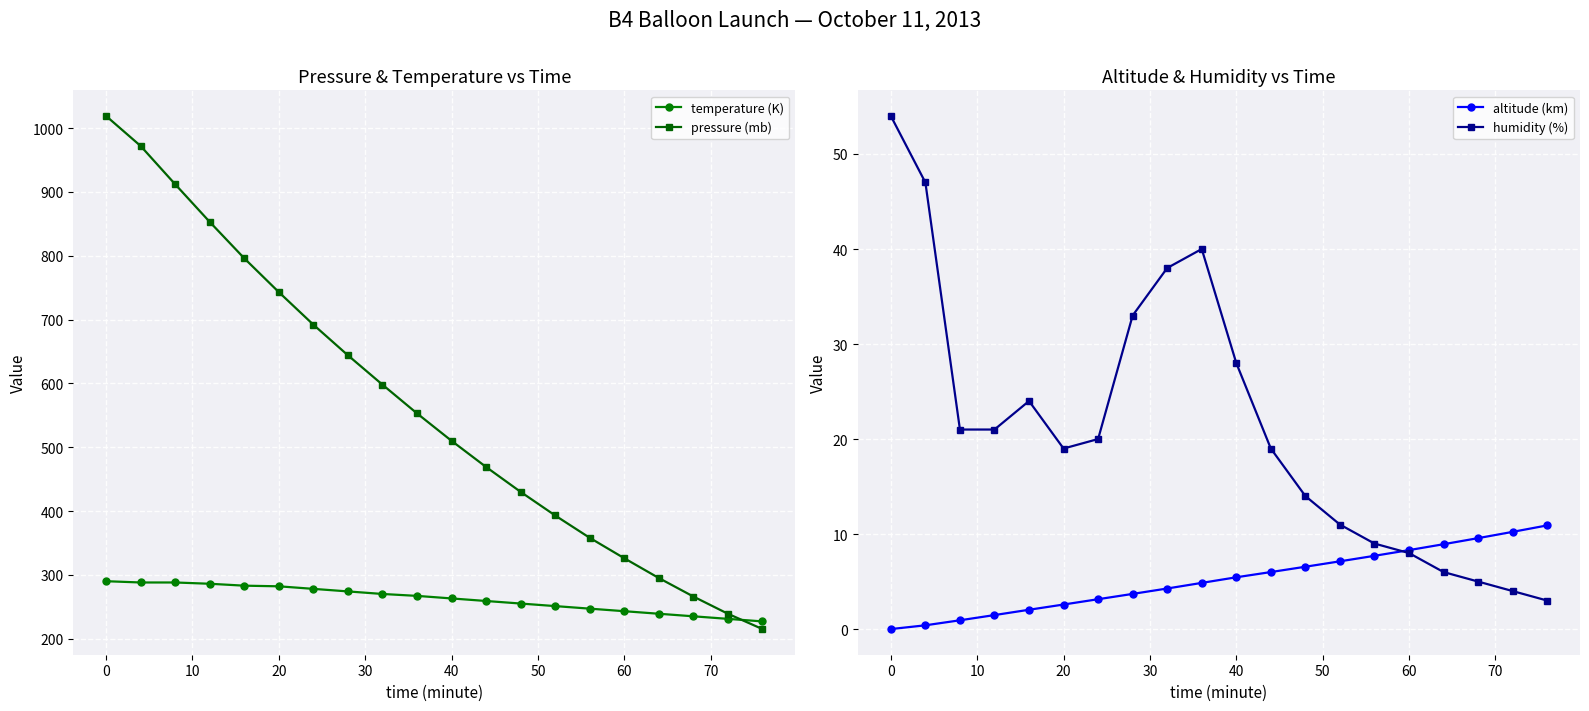

True or false: humidity (%) has more than 0 points higher than both neighbors.

True